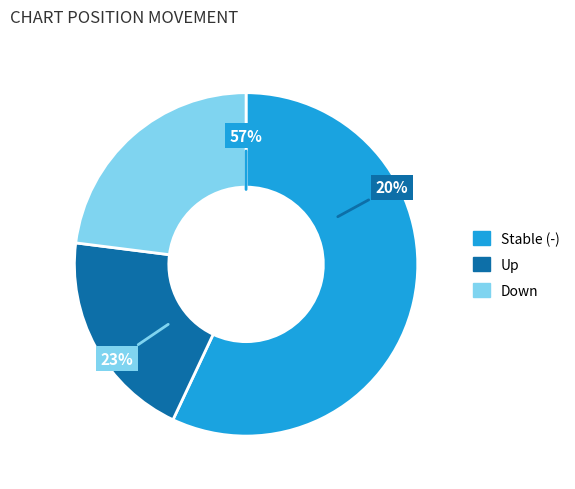

Rank the categories by value from lowest to highest.

up, down, -